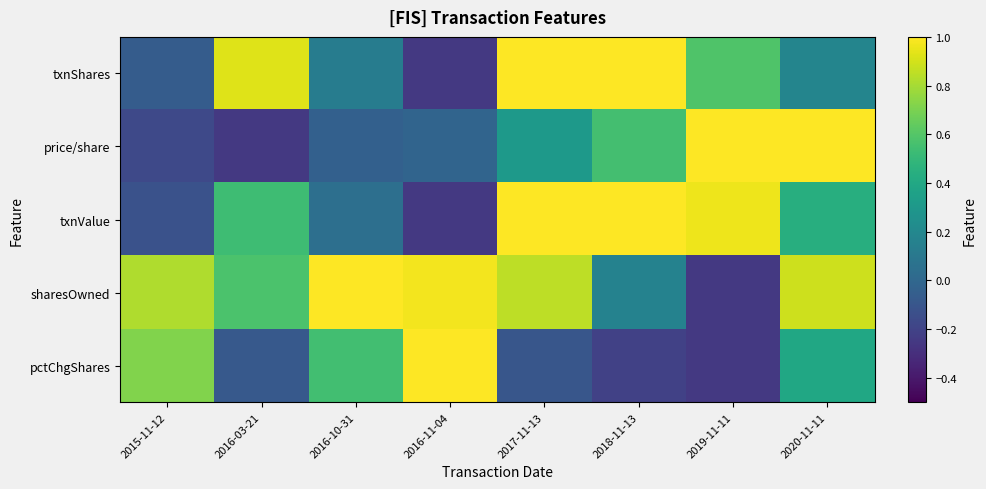

What is the total value across all series at 2016-03-21?

1.7